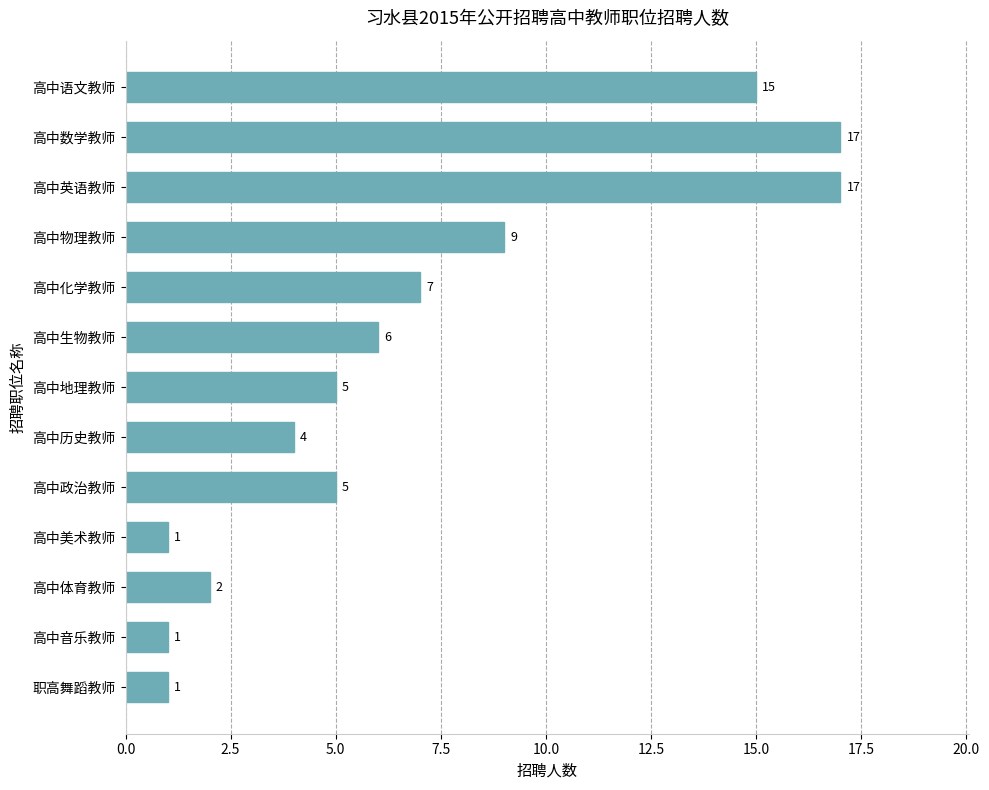

Which has a higher value, 高中历史教师 or 高中化学教师?

高中化学教师